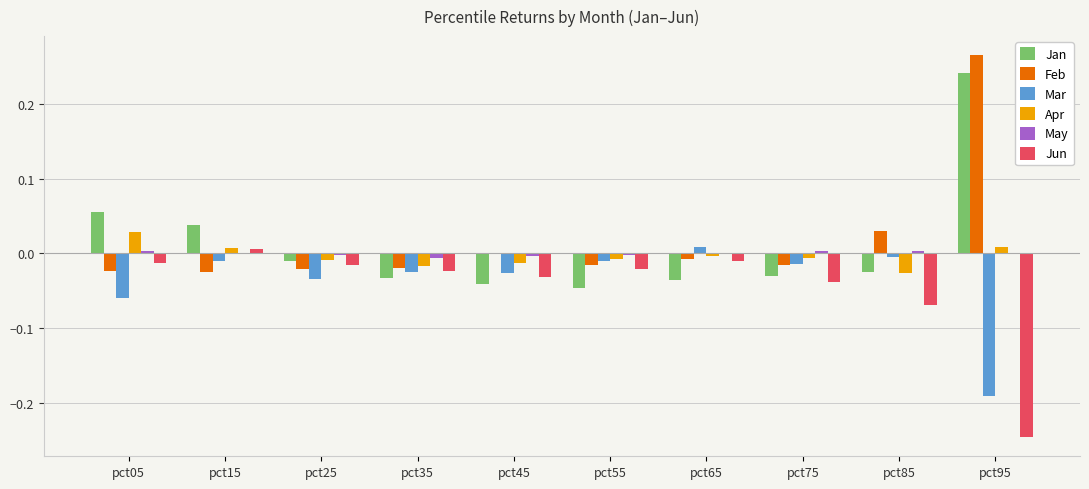

Where does the Jan series first go above 0?

pct05